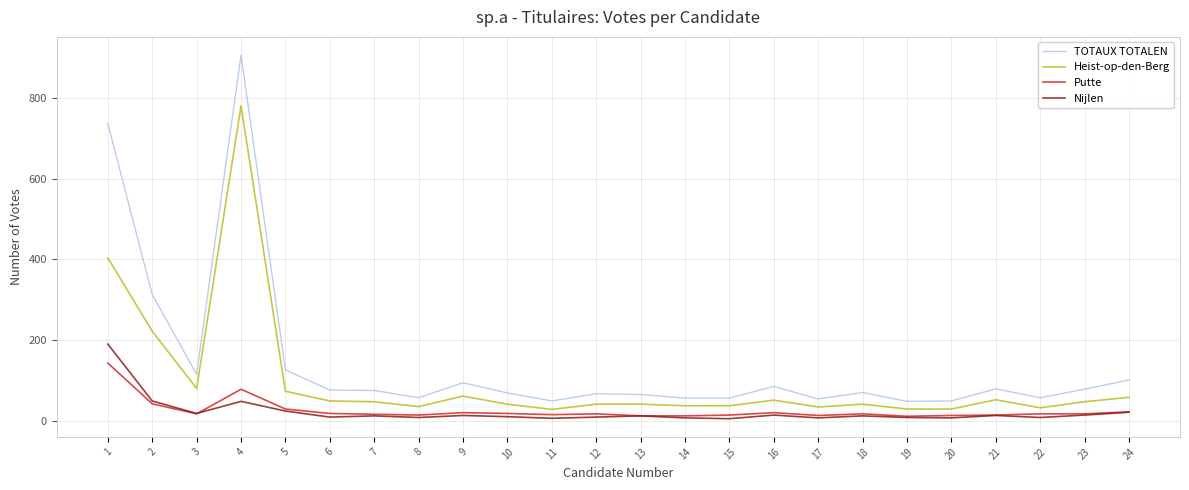

True or false: Putte and TOTAUX TOTALEN intersect in this chart.

False